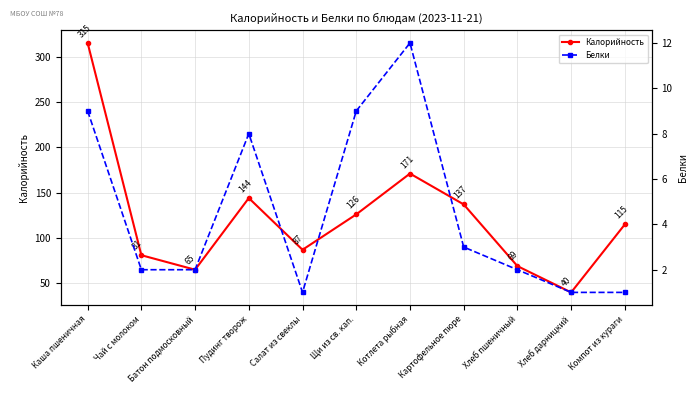

The value of Белки at Хлеб пшеничный is 2. True or false?

True